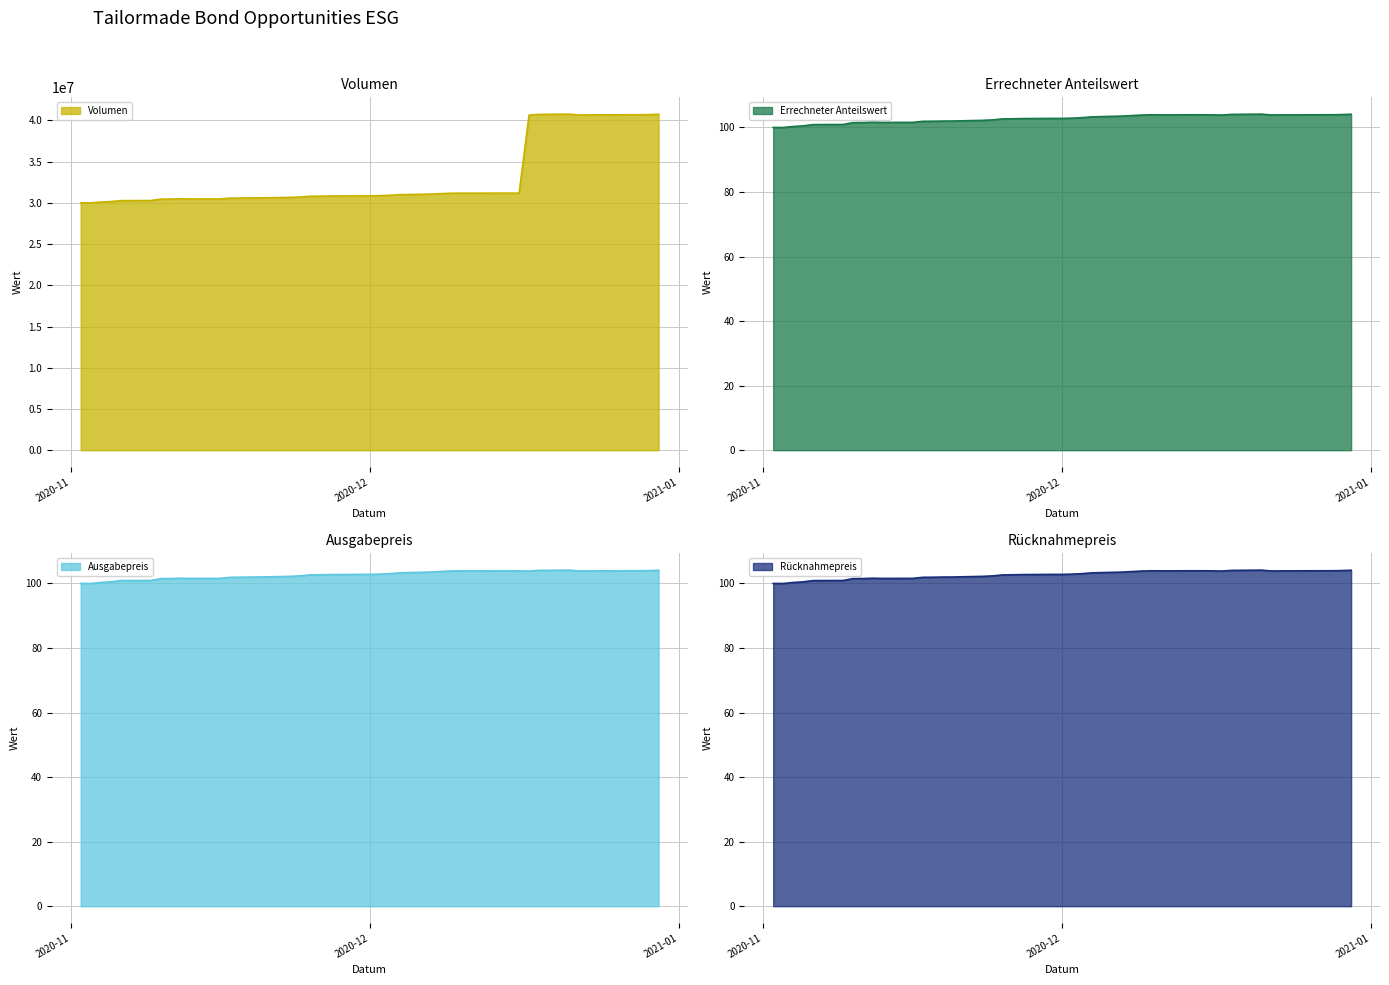

True or false: Ruecknahmepreis and Ausgabepreis intersect in this chart.

False